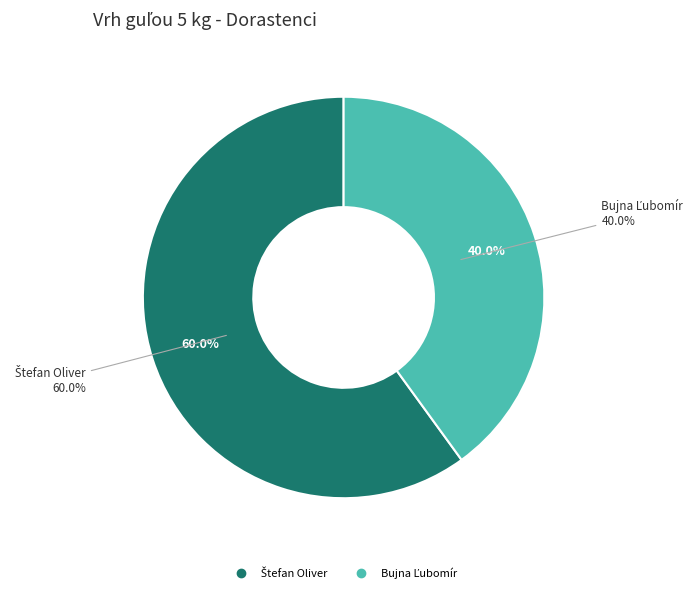

Is the sum of Bujna Ľubomír and Štefan Oliver greater than half?

Yes